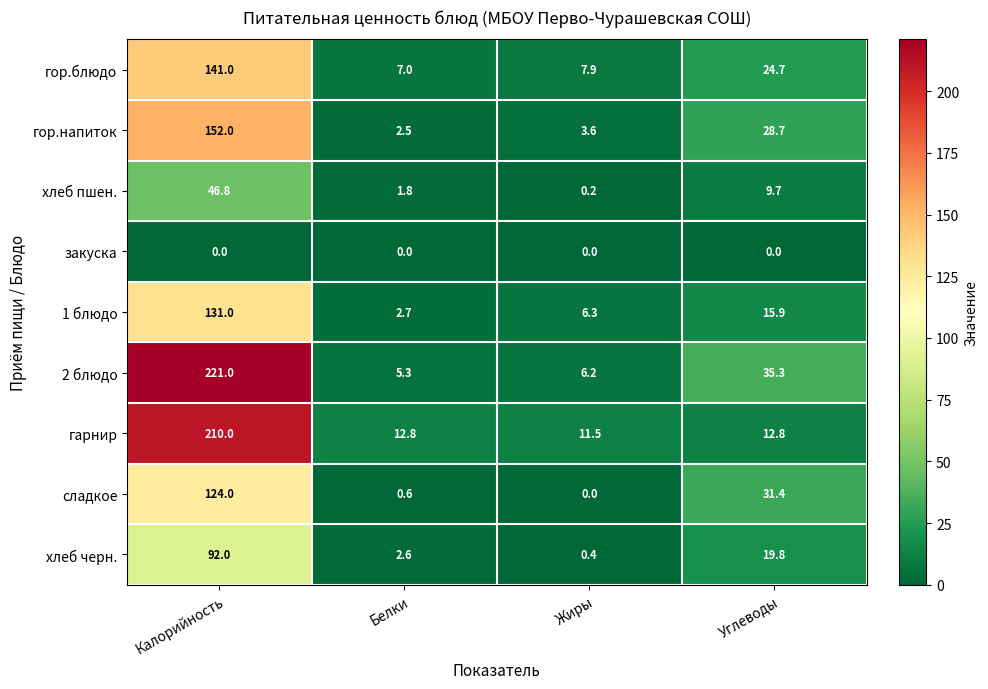

At which category is the sum across all series the highest?

Калорийность